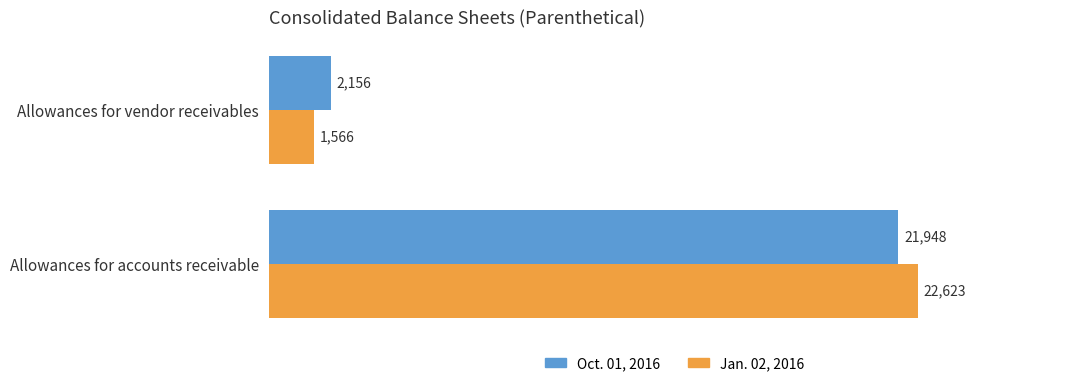

List the series in order of their overall mean, highest first.

Jan. 02, 2016, Oct. 01, 2016